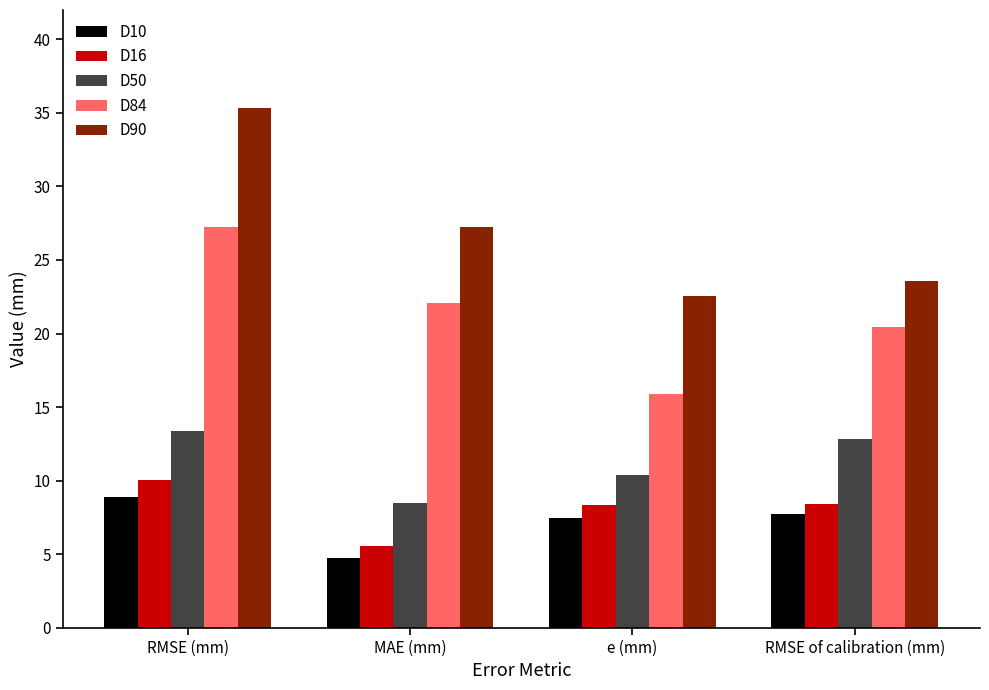

The value of D84 at MAE (mm) is 33.1. True or false?

False